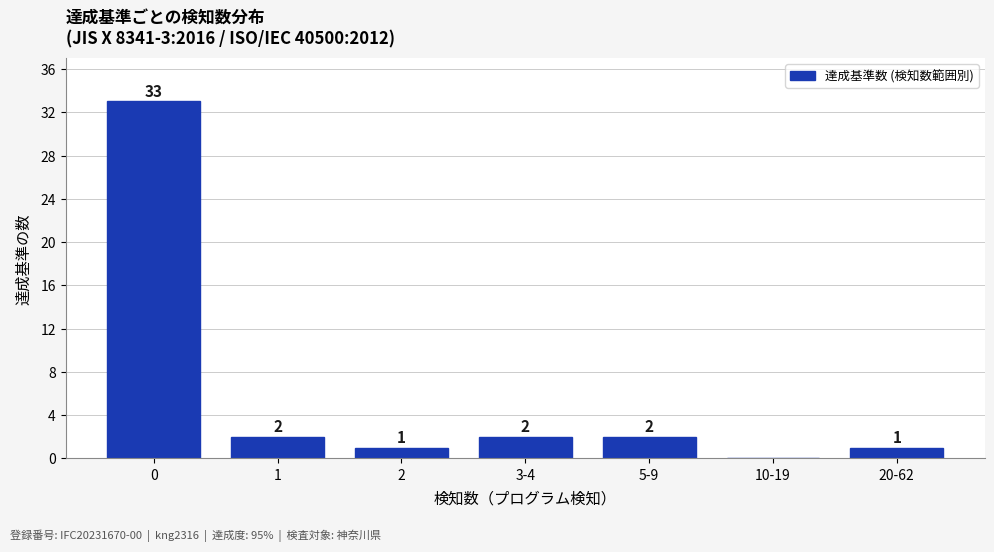

Reading right to left, transcribe all the data shown in this chart.

20-62=1	10-19=0	5-9=2	3-4=2	2=1	1=2	0=33